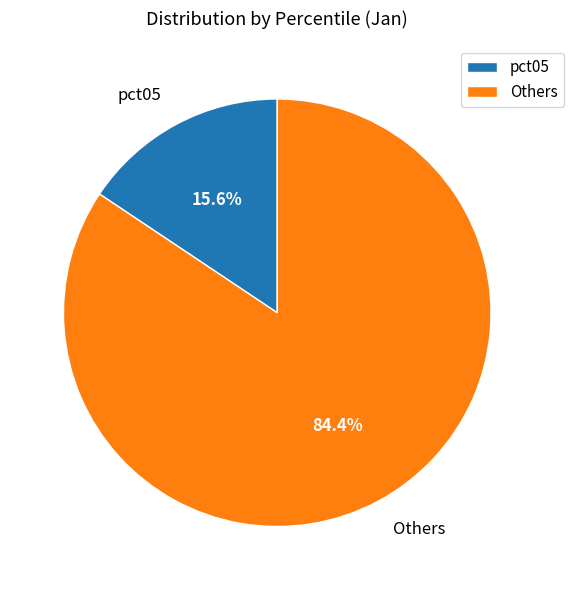

Is pct05 the majority of the pie?

No